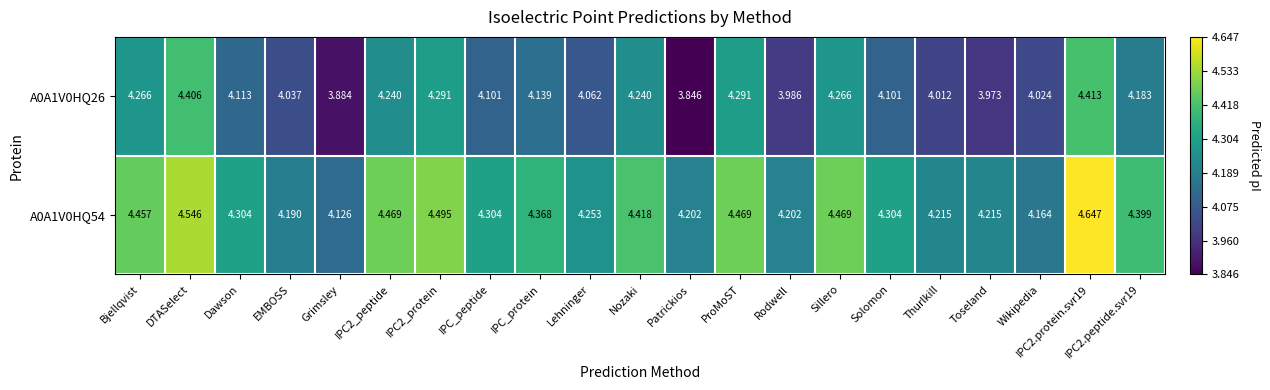

At Solomon, list the series in order from smallest to largest.

A0A1V0HQ26, A0A1V0HQ54